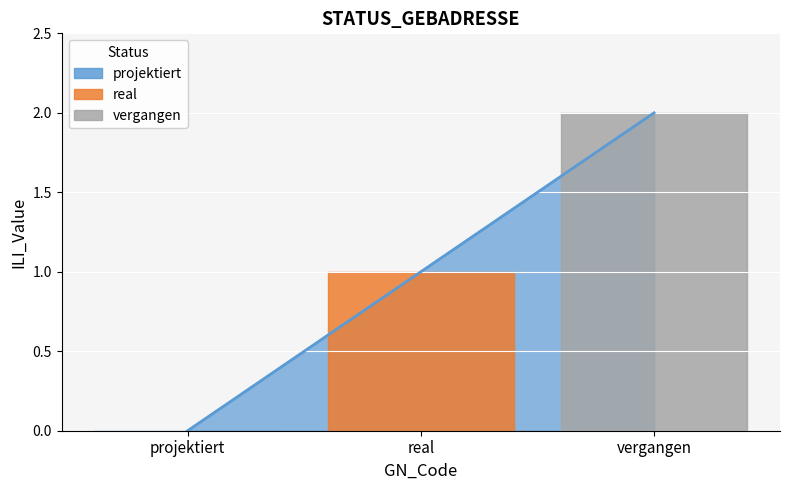

True or false: the data shows 1 at real.

True